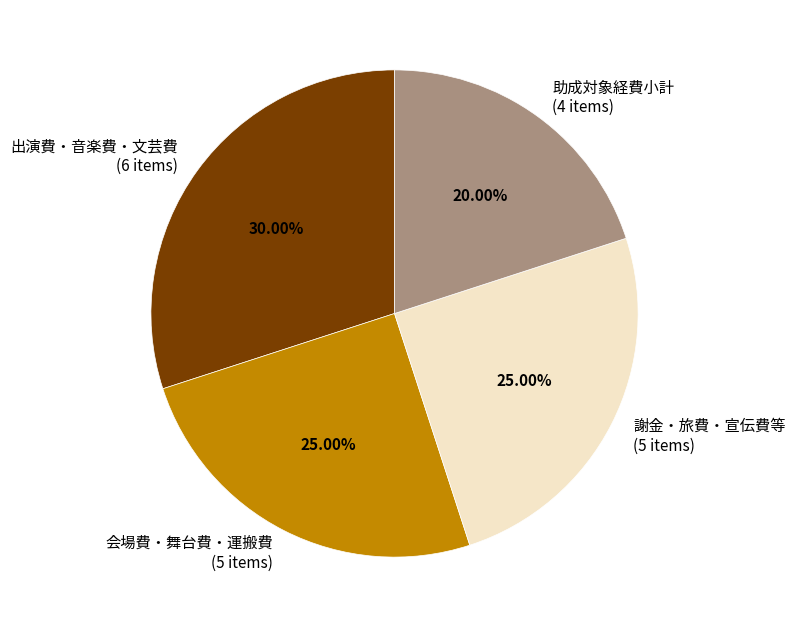

What is the ratio of the value at 会場費・舞台費・運搬費 (5 items) to the value at 出演費・音楽費・文芸費 (6 items)?

0.8